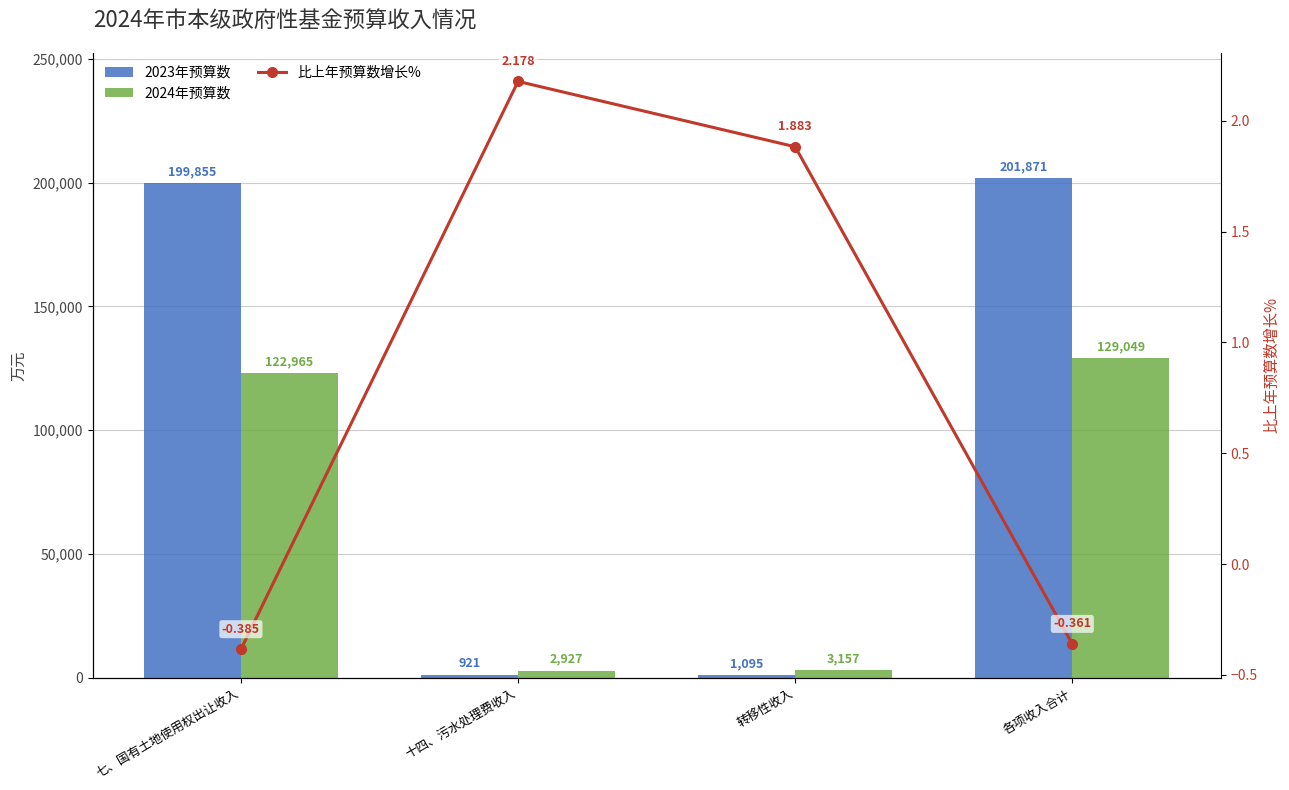

Reading right to left, extract all data points from this chart.

2023年预算数: 各项收入合计=201871.0	转移性收入=1095.0	十四、污水处理费收入=921.0	七、国有土地使用权出让收入=199855.0
2024年预算数: 各项收入合计=129049.0	转移性收入=3157.0	十四、污水处理费收入=2927.0	七、国有土地使用权出让收入=122965.0
比上年预算数增长%: 各项收入合计=-0.4	转移性收入=1.9	十四、污水处理费收入=2.2	七、国有土地使用权出让收入=-0.4